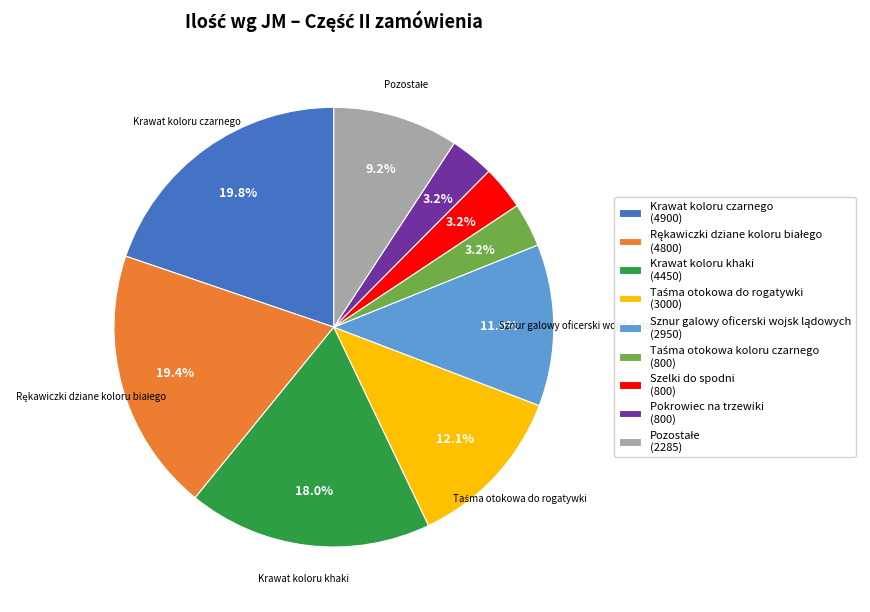

How much of the chart is everything except Krawat koloru khaki (4450)?

82.0%